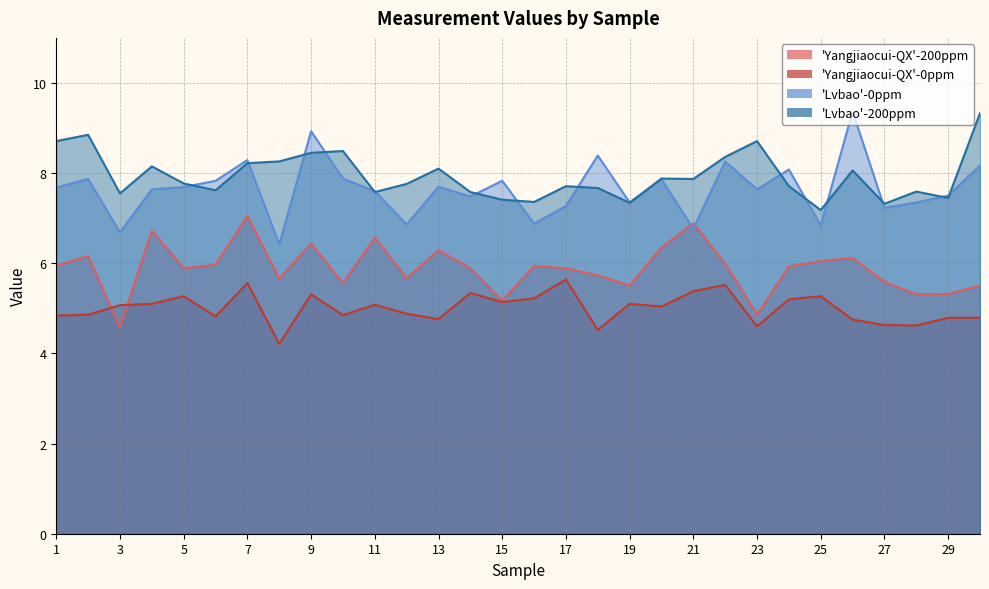

Where is 'Lvbao'-0ppm nearest to the value 7?

16